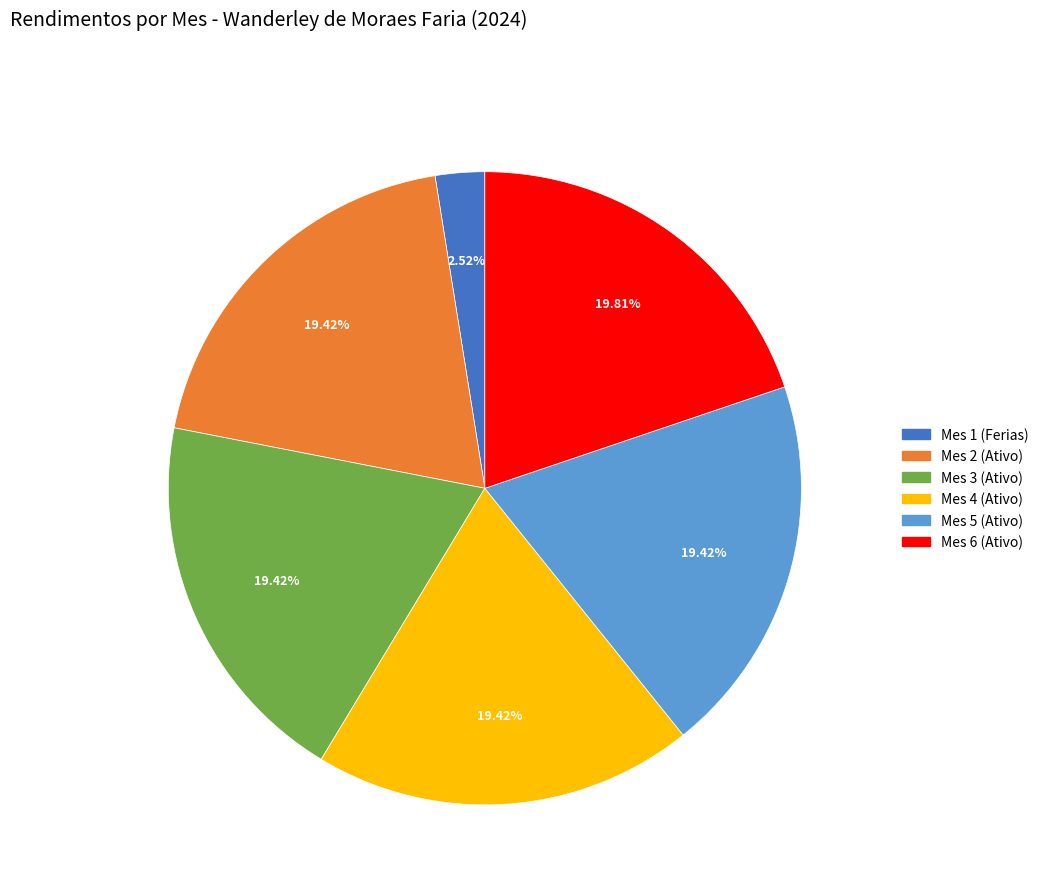

How many slices are in this pie chart?

6